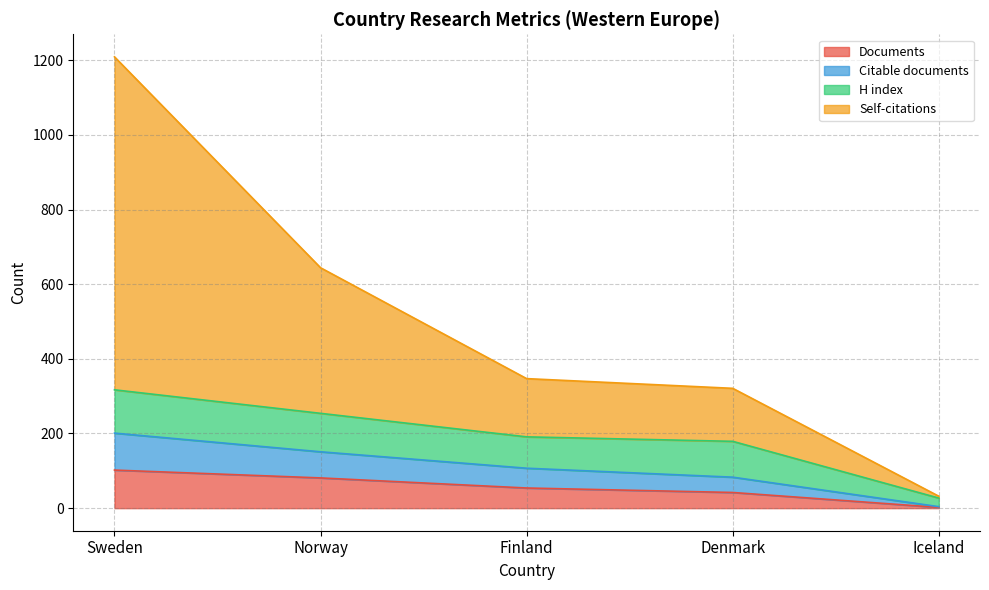

The Citable documents series shows 140 at Finland. True or false?

False